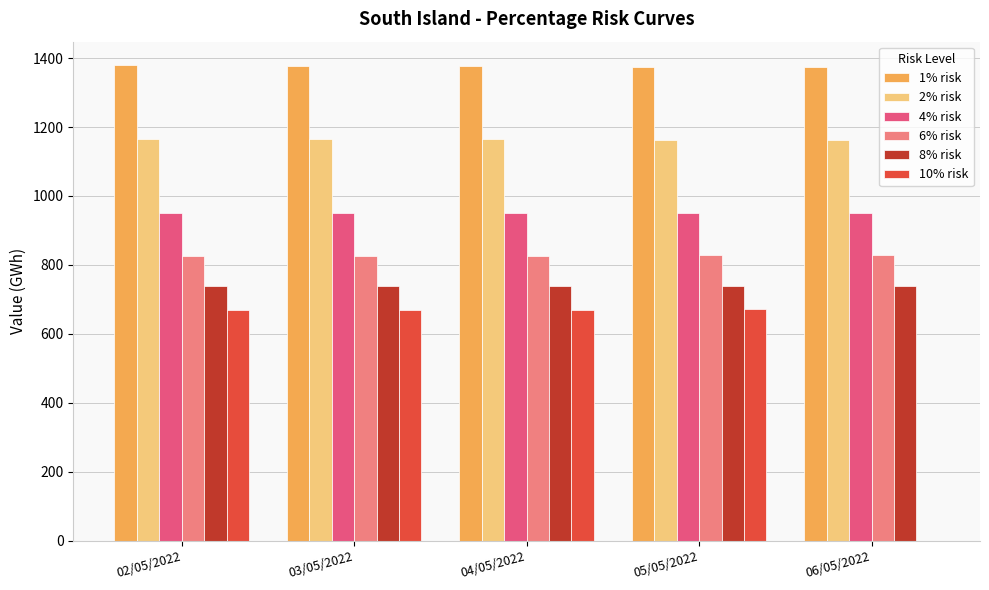

What is the sum of all 4% risk values?

4756.8